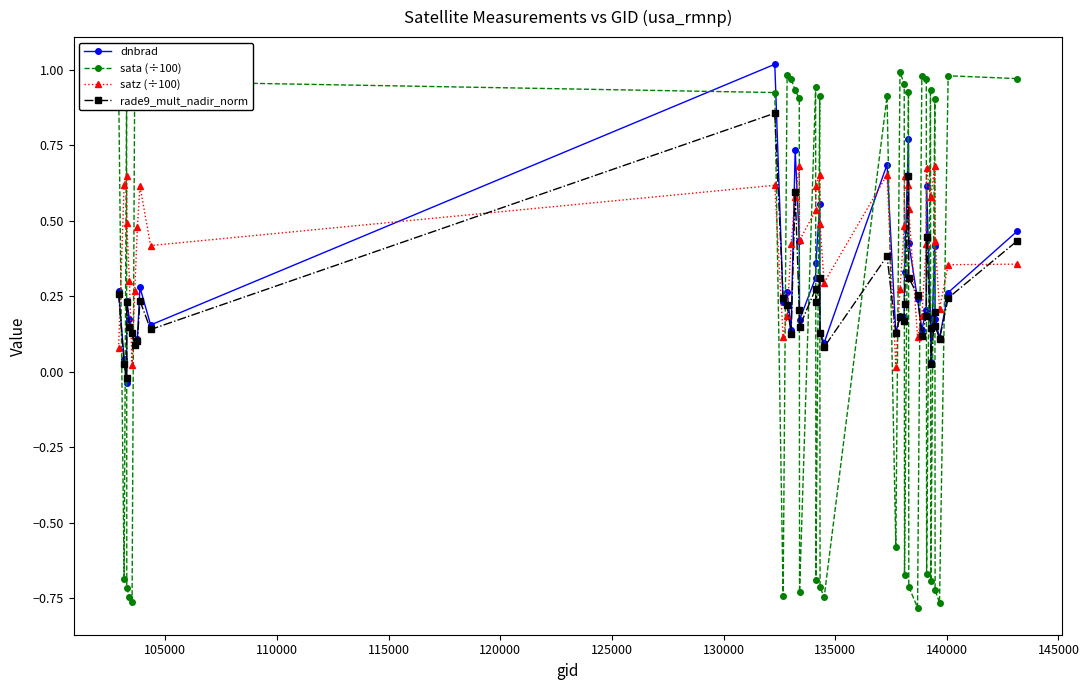

What is the difference between the second highest and minimum values in the sata (÷100) series?

1.8